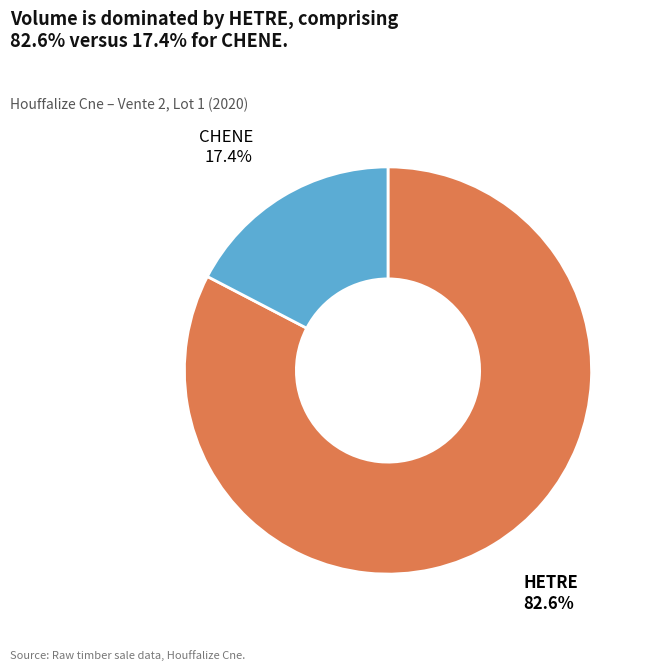

How many slices are in this pie chart?

2